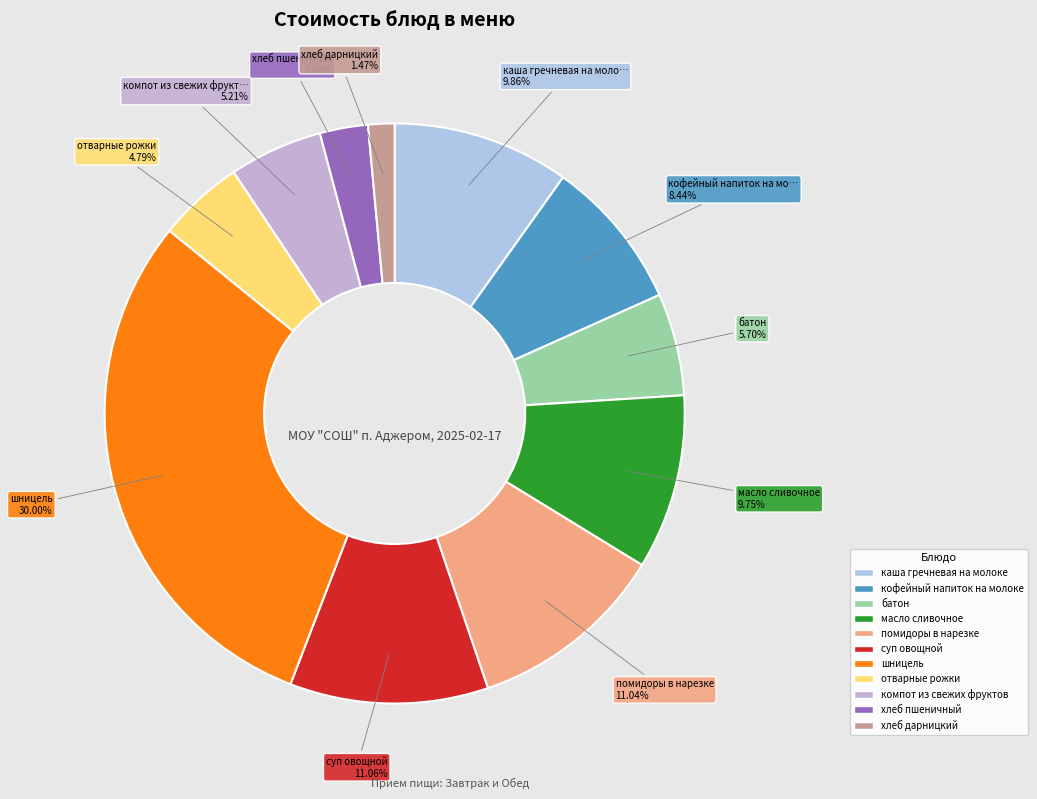

Is суп овощной the majority of the pie?

No